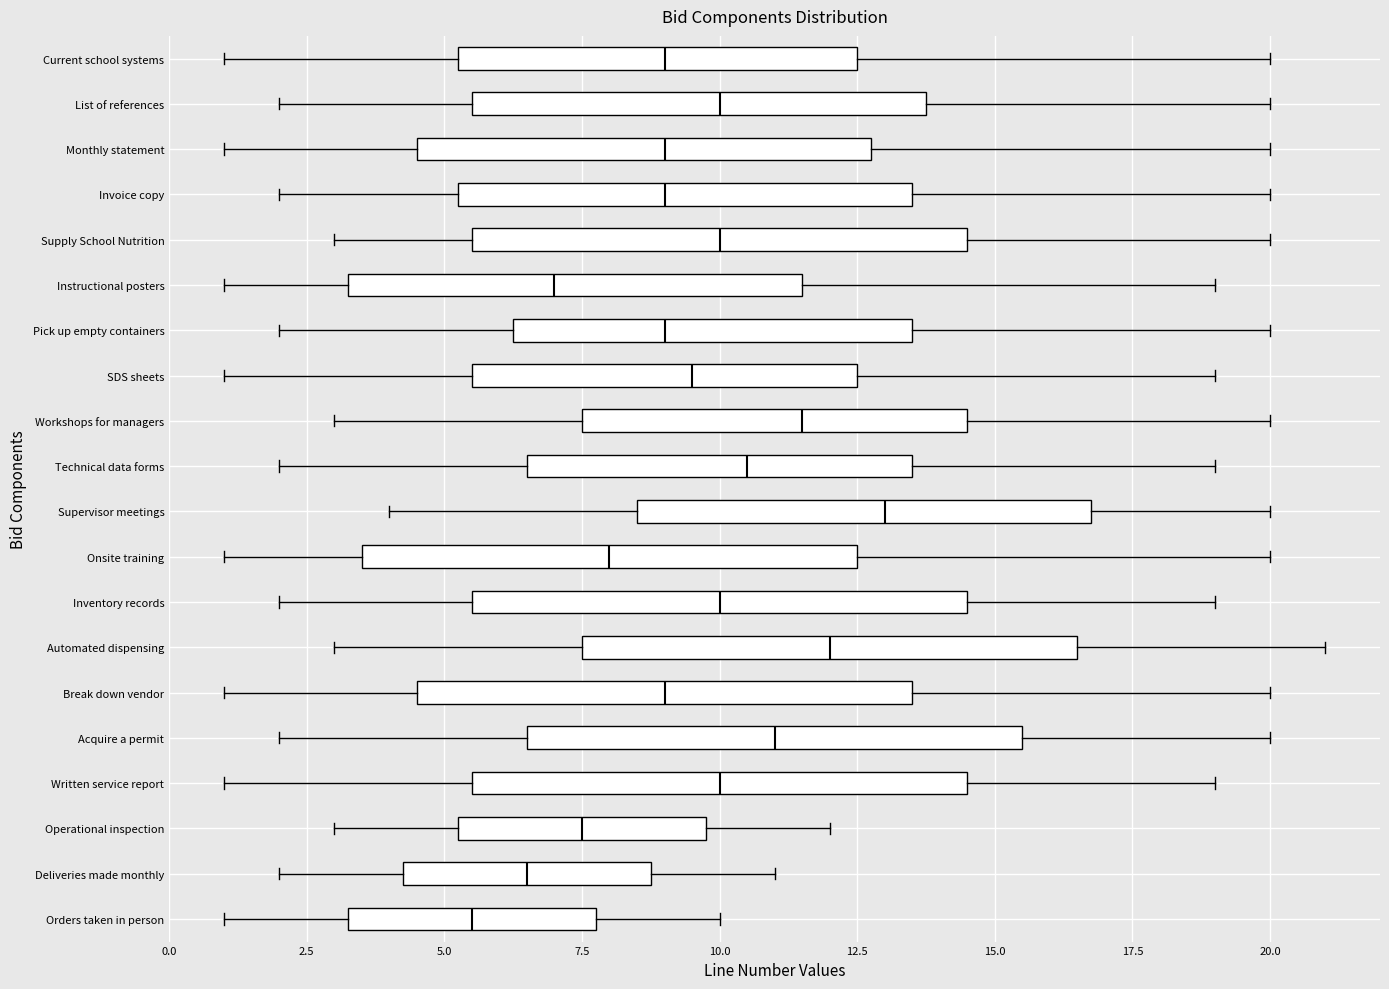

Reading bottom to top, read every box against the x-axis: the position of its median line, the range the box covers, and the ends of its whiskers. The values are not printed on the chart, so give them approximately, as read against the axis.

Orders taken in person: median 5.5, box 3.5 to 8.0, whiskers 1.0 to 10.0
Deliveries made monthly: median 6.5, box 4.5 to 9.0, whiskers 2.0 to 11.0
Operational inspection: median 7.5, box 5.5 to 10.0, whiskers 3.0 to 12.0
Written service report: median 10.0, box 5.5 to 14.5, whiskers 1.0 to 19.0
Acquire a permit: median 11.0, box 6.5 to 15.5, whiskers 2.0 to 20.0
Break down vendor: median 9.0, box 4.5 to 13.5, whiskers 1.0 to 20.0
Automated dispensing: median 12.0, box 7.5 to 16.5, whiskers 3.0 to 21.0
Inventory records: median 10.0, box 5.5 to 14.5, whiskers 2.0 to 19.0
Onsite training: median 8.0, box 3.5 to 12.5, whiskers 1.0 to 20.0
Supervisor meetings: median 13.0, box 8.5 to 17.0, whiskers 4.0 to 20.0
Technical data forms: median 10.5, box 6.5 to 13.5, whiskers 2.0 to 19.0
Workshops for managers: median 11.5, box 7.5 to 14.5, whiskers 3.0 to 20.0
SDS sheets: median 9.5, box 5.5 to 12.5, whiskers 1.0 to 19.0
Pick up empty containers: median 9.0, box 6.5 to 13.5, whiskers 2.0 to 20.0
Instructional posters: median 7.0, box 3.5 to 11.5, whiskers 1.0 to 19.0
Supply School Nutrition: median 10.0, box 5.5 to 14.5, whiskers 3.0 to 20.0
Invoice copy: median 9.0, box 5.5 to 13.5, whiskers 2.0 to 20.0
Monthly statement: median 9.0, box 4.5 to 13.0, whiskers 1.0 to 20.0
List of references: median 10.0, box 5.5 to 14.0, whiskers 2.0 to 20.0
Current school systems: median 9.0, box 5.5 to 12.5, whiskers 1.0 to 20.0